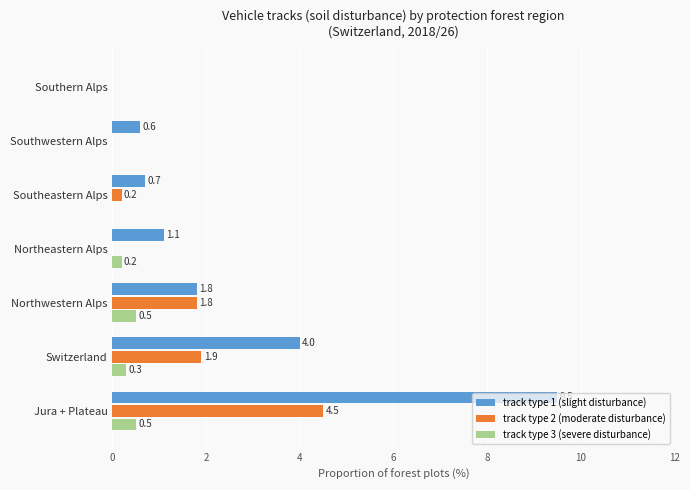

How many data points does each series have?

7